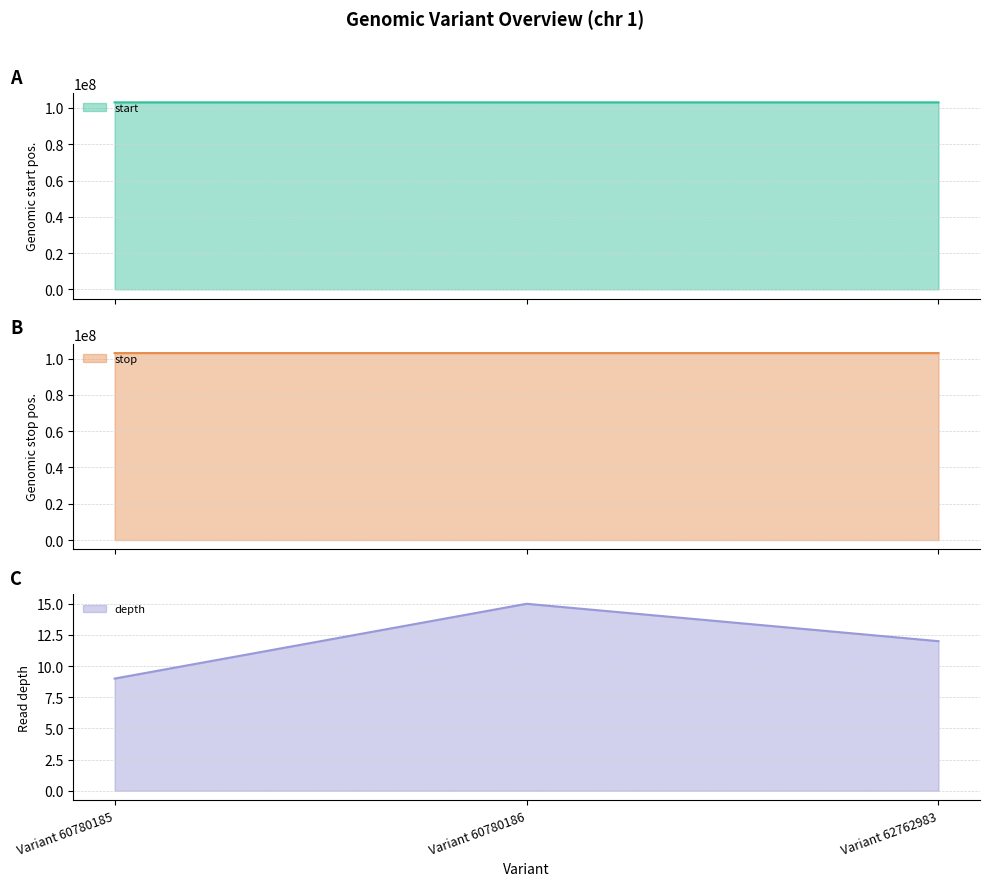

Which has a higher value, Variant 60780185 or Variant 62762983?

Variant 62762983